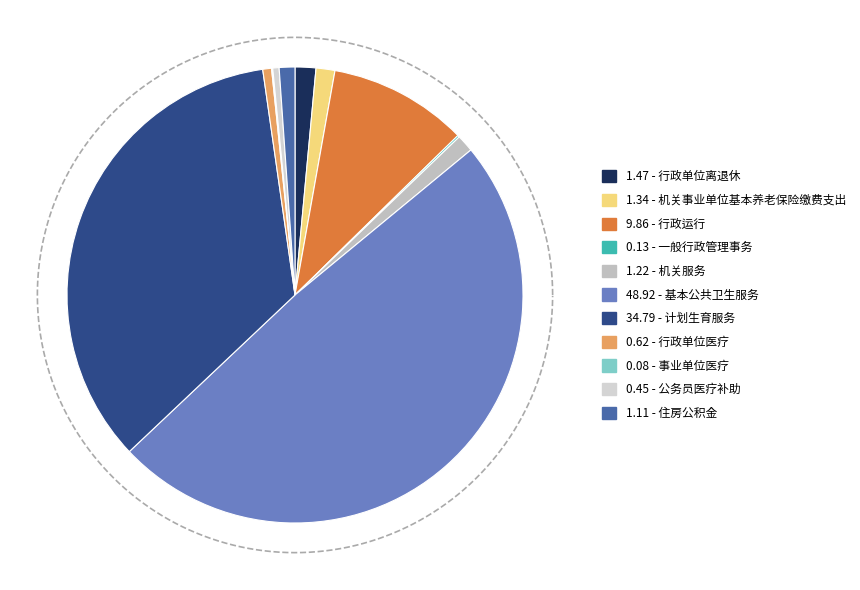

Between 基本公共卫生服务 and 计划生育服务, which is larger?

基本公共卫生服务